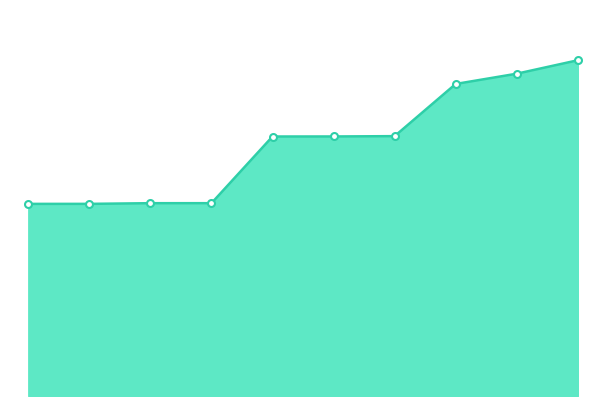

Does the chart have visible grid lines?

No